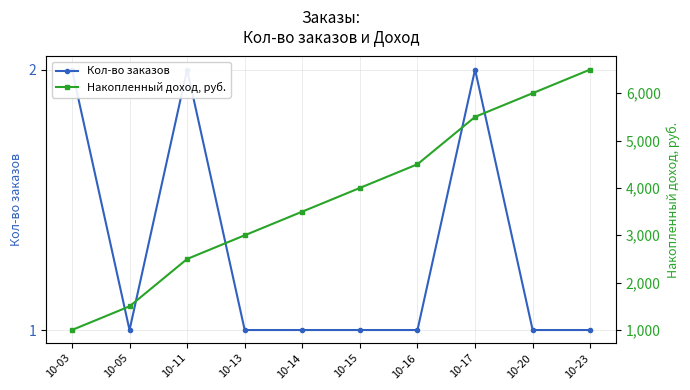

List the series in order of their overall mean, lowest first.

Кол-во заказов, Накопленный доход, руб.